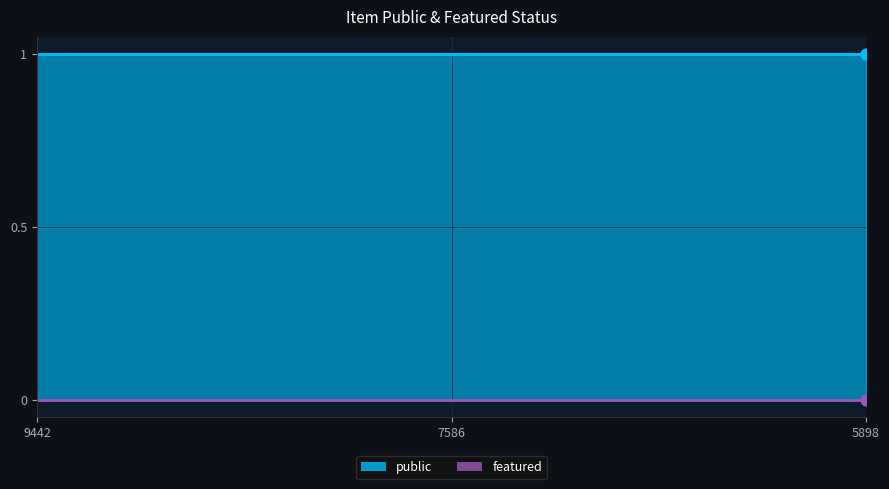

Which series has the largest total across all categories?

public